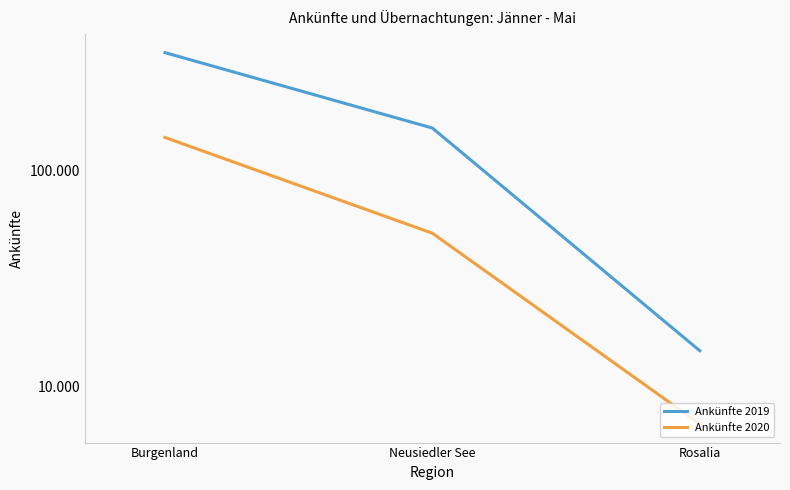

Rank the categories by Ankünfte 2019 value from highest to lowest.

Burgenland, Neusiedler See, Rosalia